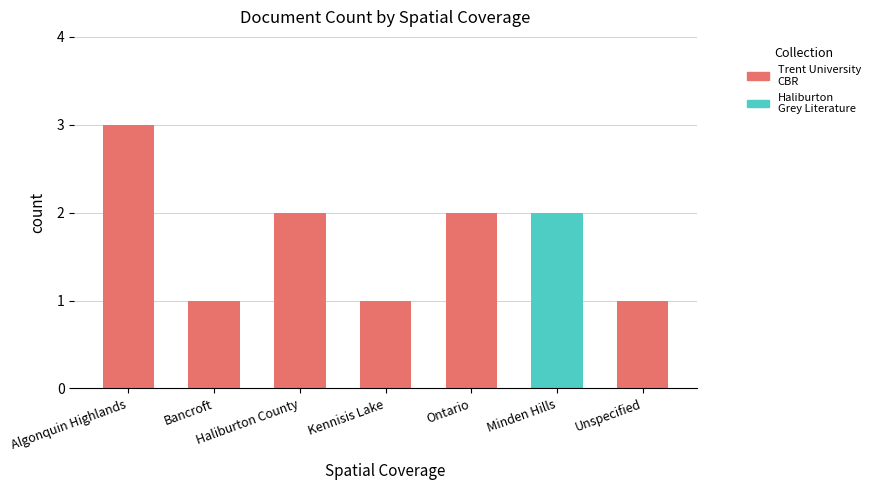

At which category is the sum across all series the highest?

Algonquin Highlands